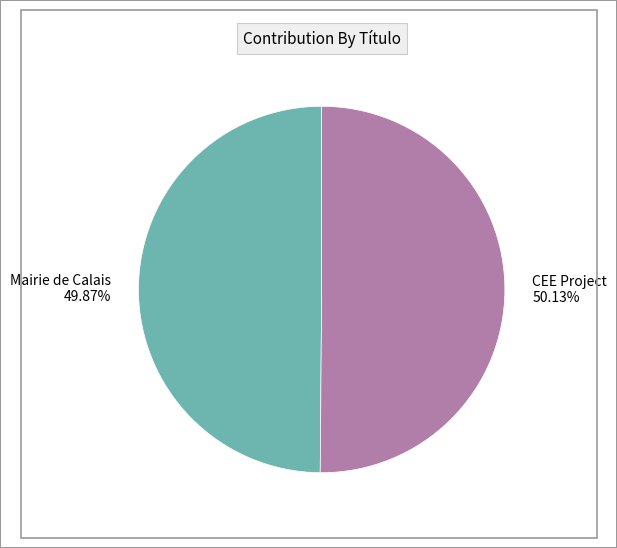

Is there a majority slice in this chart?

Yes